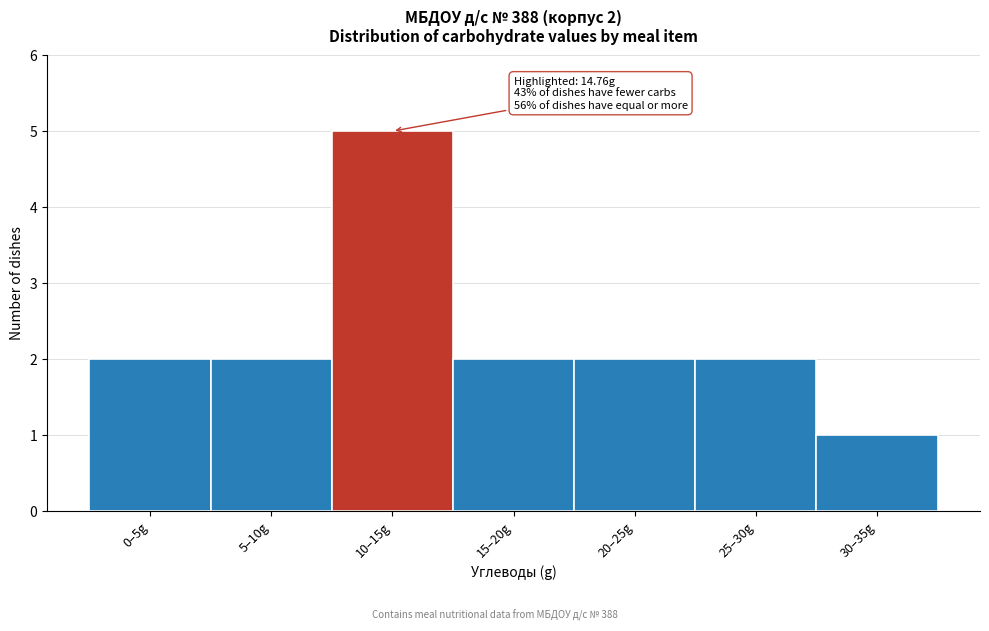

Reading left to right, extract all data points from this chart.

2	2	5	2	2	2	1